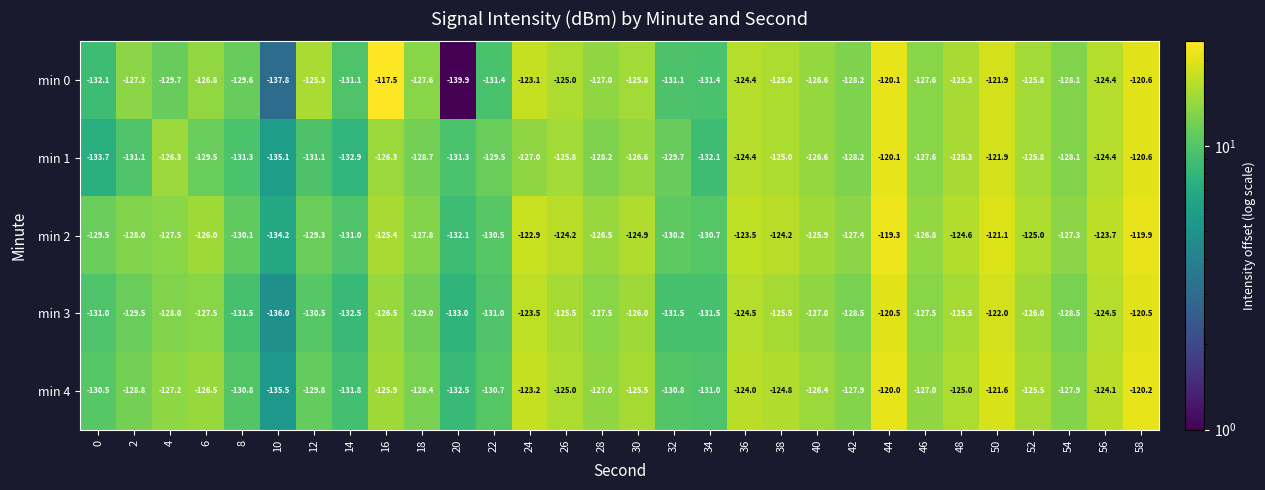

At which label is min 0 closest to -128?

54